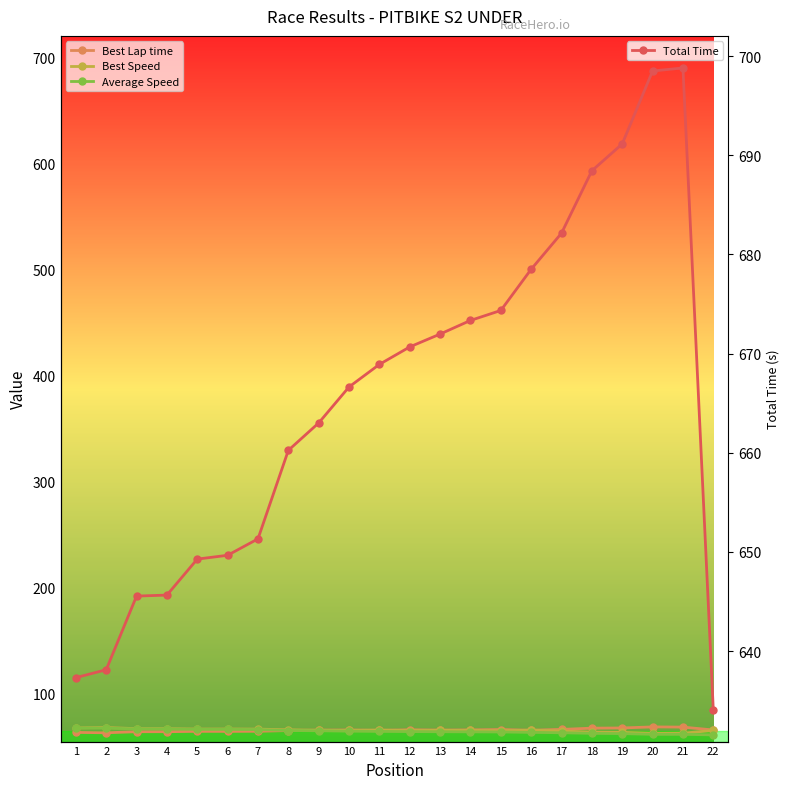

At which category does Best Speed reach its first local peak?

2